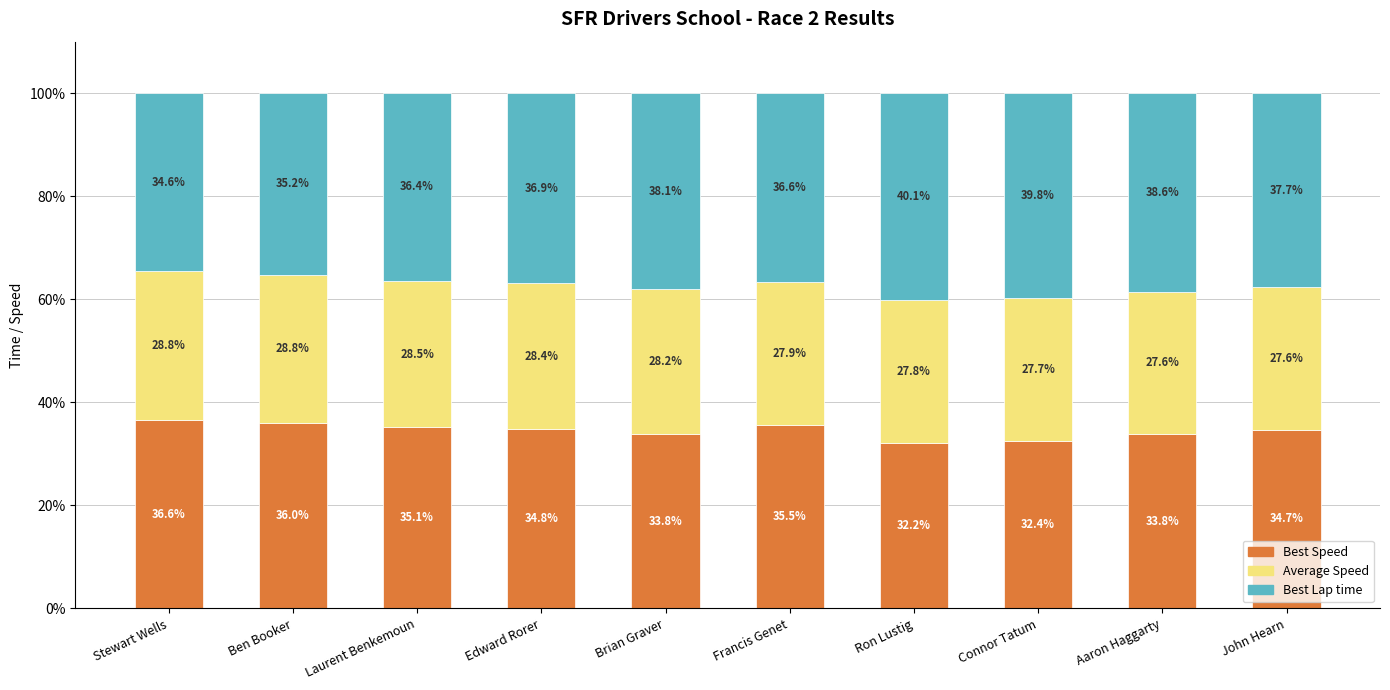

What is the total value across all series at Laurent Benkemoun?

100.0